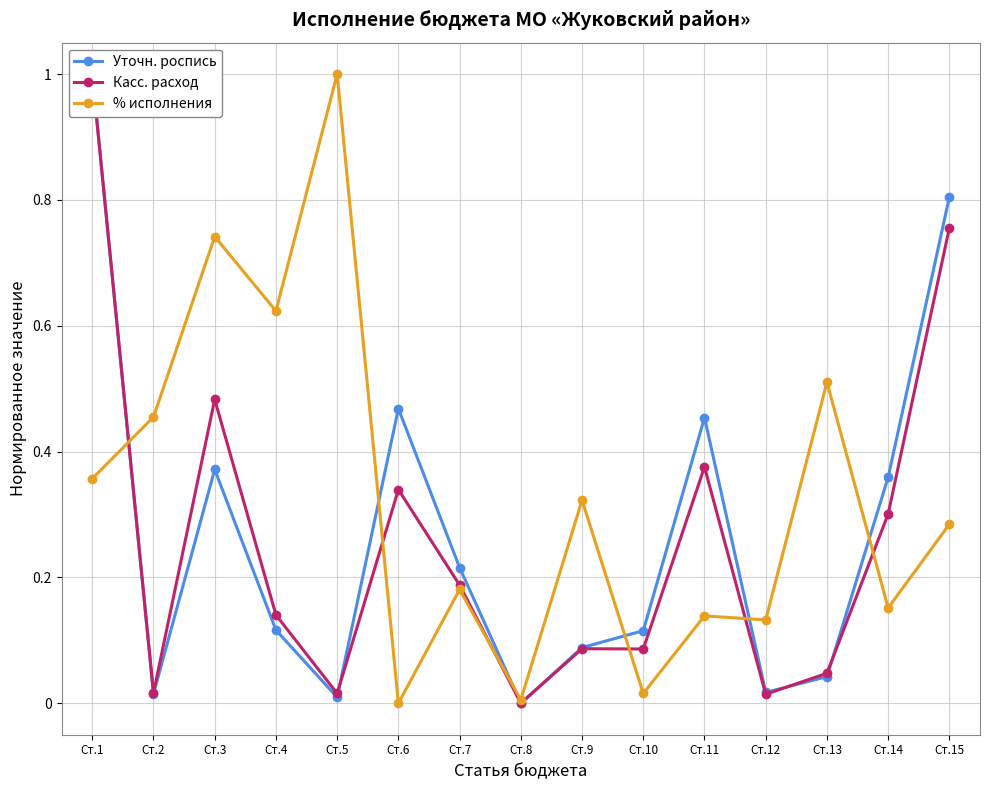

How many values in the % исполнения series exceed 0?

14